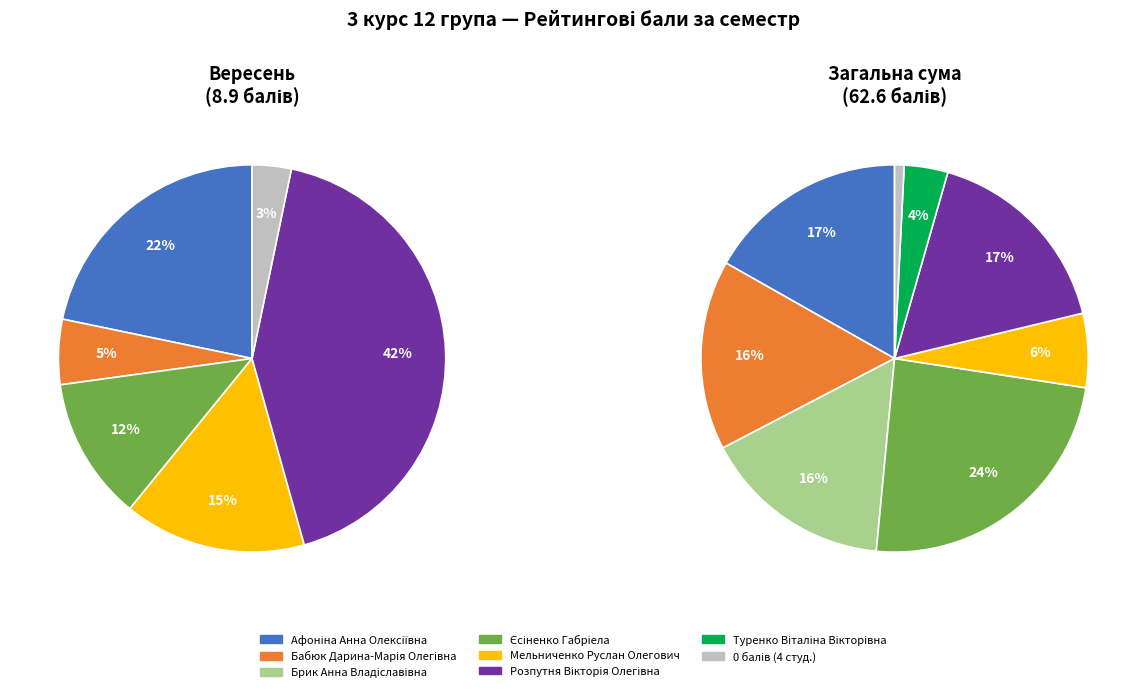

Do Бабюк Дарина-Марія Олегівна and Афоніна Анна Олексіївна together represent more than half of the pie?

No